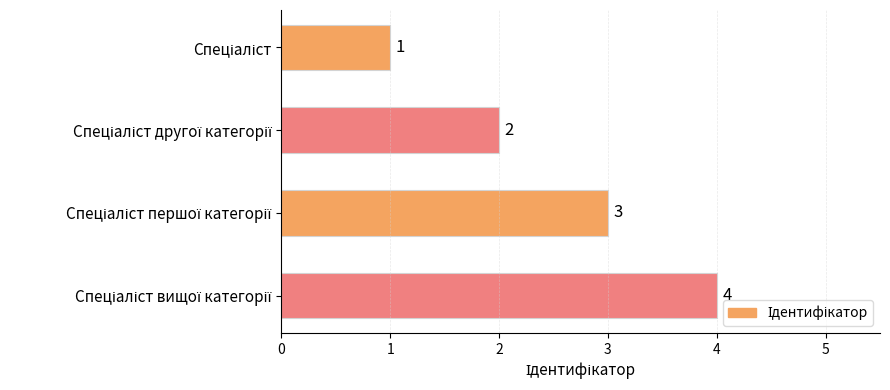

What is the sum of all values?

10